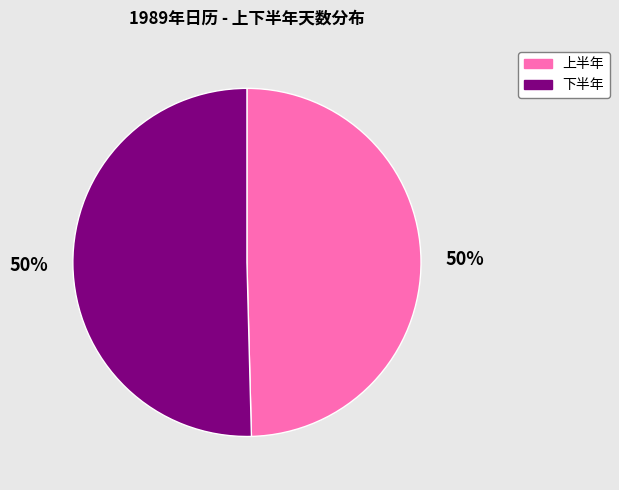

True or false: 上半年 accounts for 58% of the total.

False